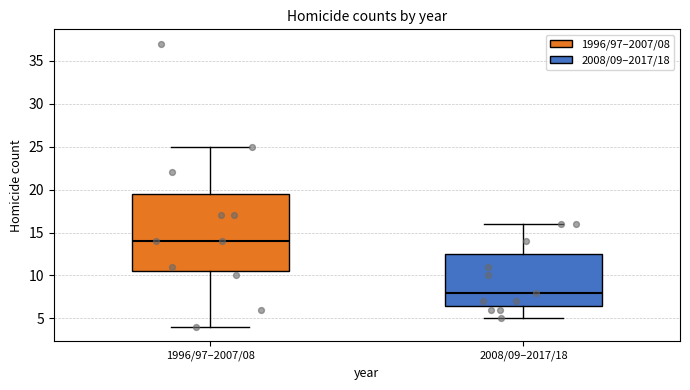

Which box is the tallest, from its lower edge to its upper edge?

1996/97–2007/08